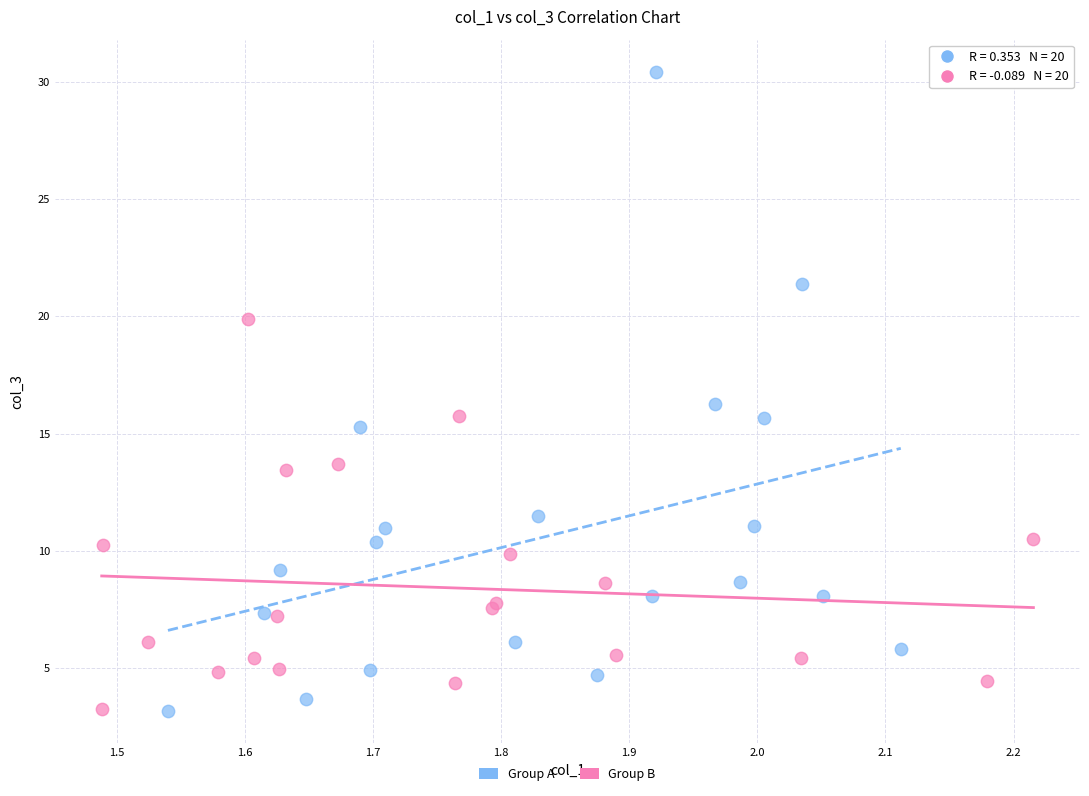

Which series has the widest spread of Y values?

Group A